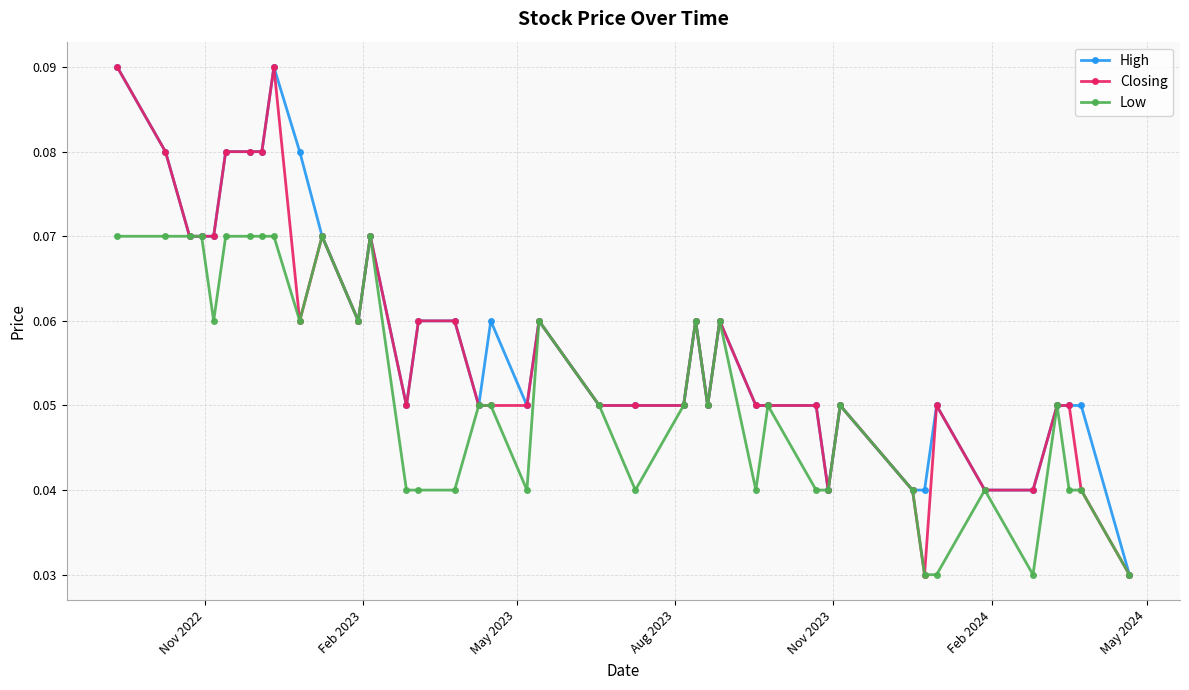

How many lines are shown in the chart?

3